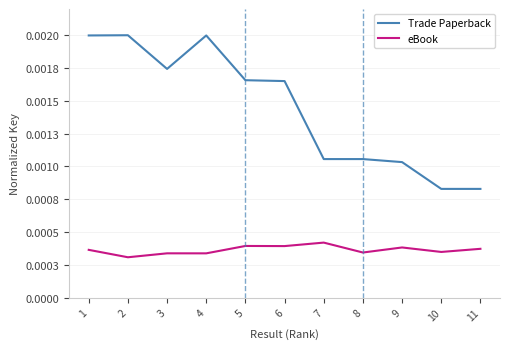

What are all the series names shown in the legend?

Trade Paperback, eBook